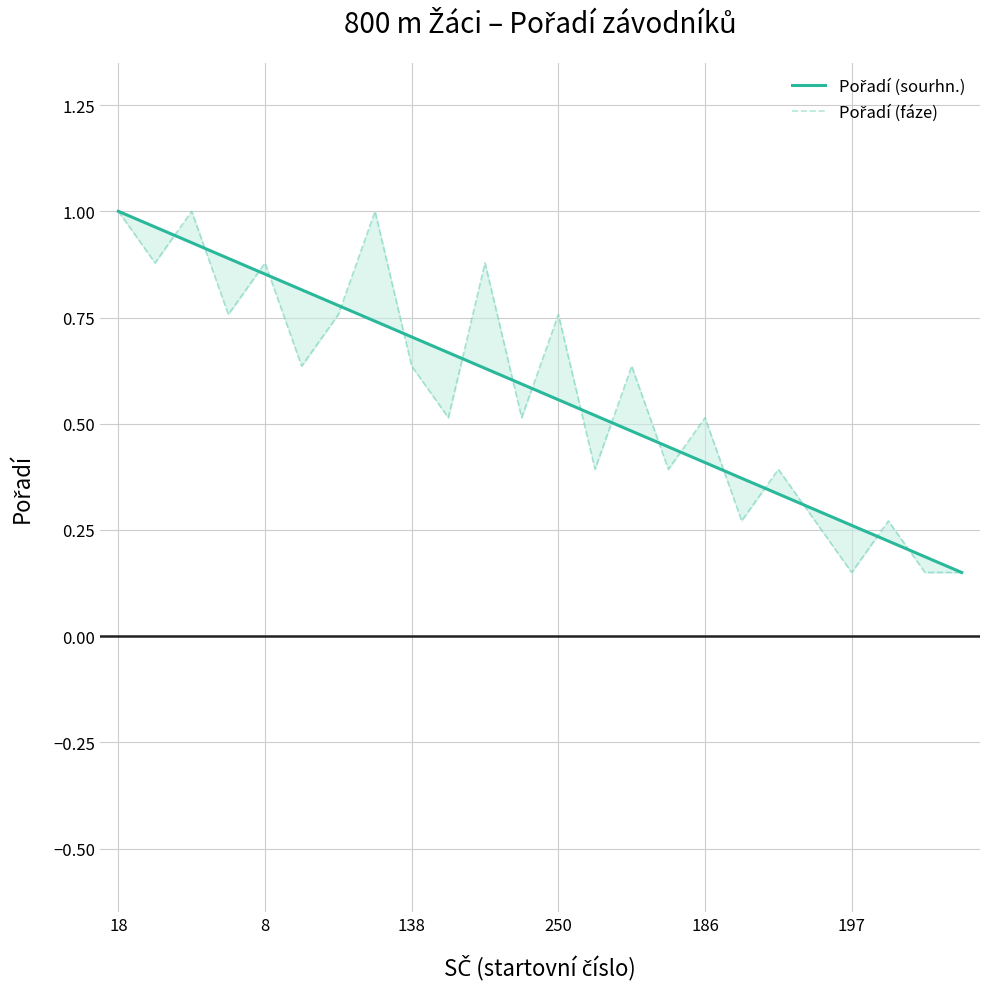

True or false: Pořadí (fáze) and Pořadí (sourhn.) intersect in this chart.

True